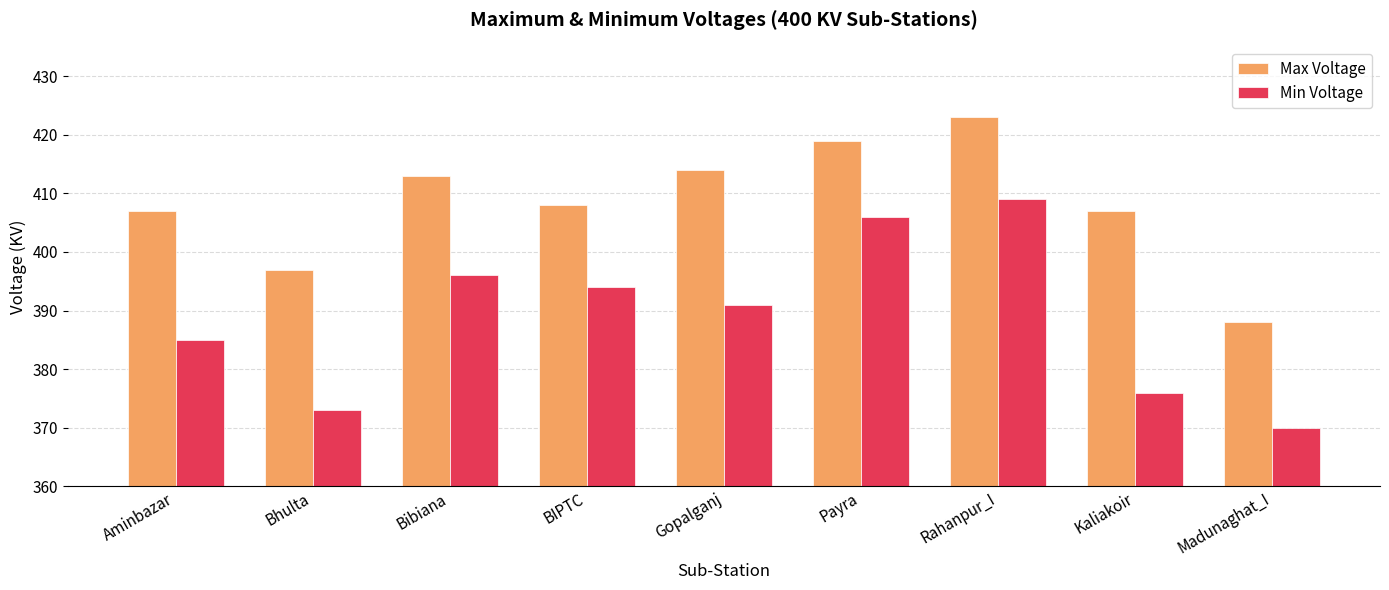

List the labels in order of Min Voltage value, largest first.

Rahanpur_I, Payra, Bibiana, BIPTC, Gopalganj, Aminbazar, Kaliakoir, Bhulta, Madunaghat_I